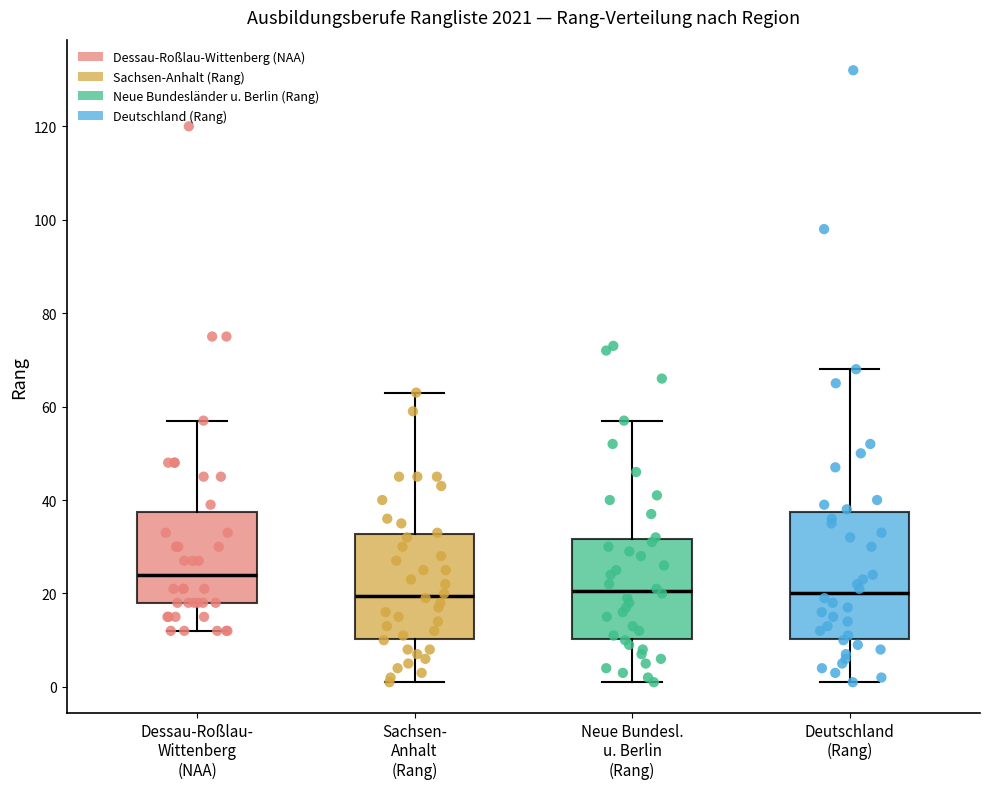

Reading left to right, transcribe this box plot: for each box, give where its median line is, the range the box spans, and where its two whiskers end, as read against the y-axis. The values are not printed on the chart, so give them approximately, as read against the axis.

Dessau-Roßlau- Wittenberg (NAA): median 24, box 18 to 38, whiskers 12 to 58
Sachsen- Anhalt (Rang): median 20, box 10 to 32, whiskers 2 to 64
Neue Bundesl. u. Berlin (Rang): median 20, box 10 to 32, whiskers 2 to 58
Deutschland (Rang): median 20, box 10 to 38, whiskers 2 to 68